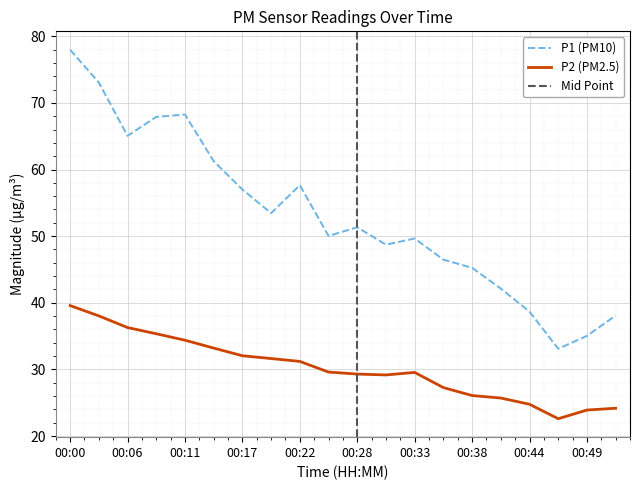

How many distinct data groups are displayed?

2